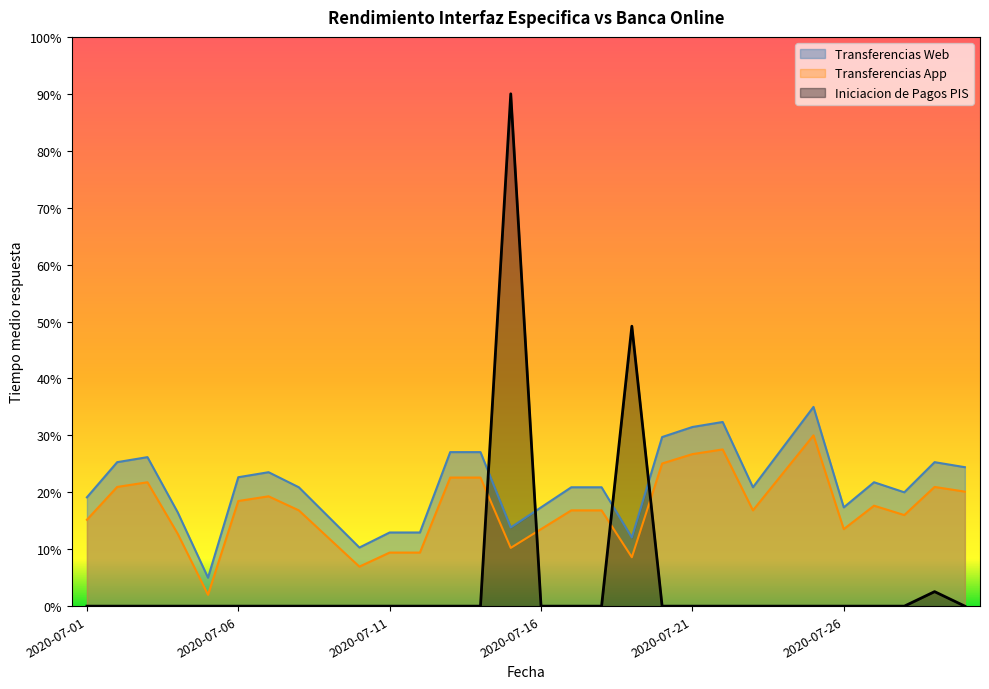

At which category does Transferencias Web reach its first local peak?

2020-07-03